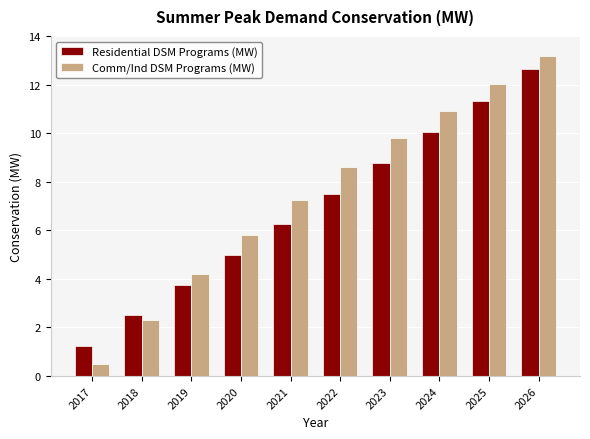

How many bars are there in total?

20